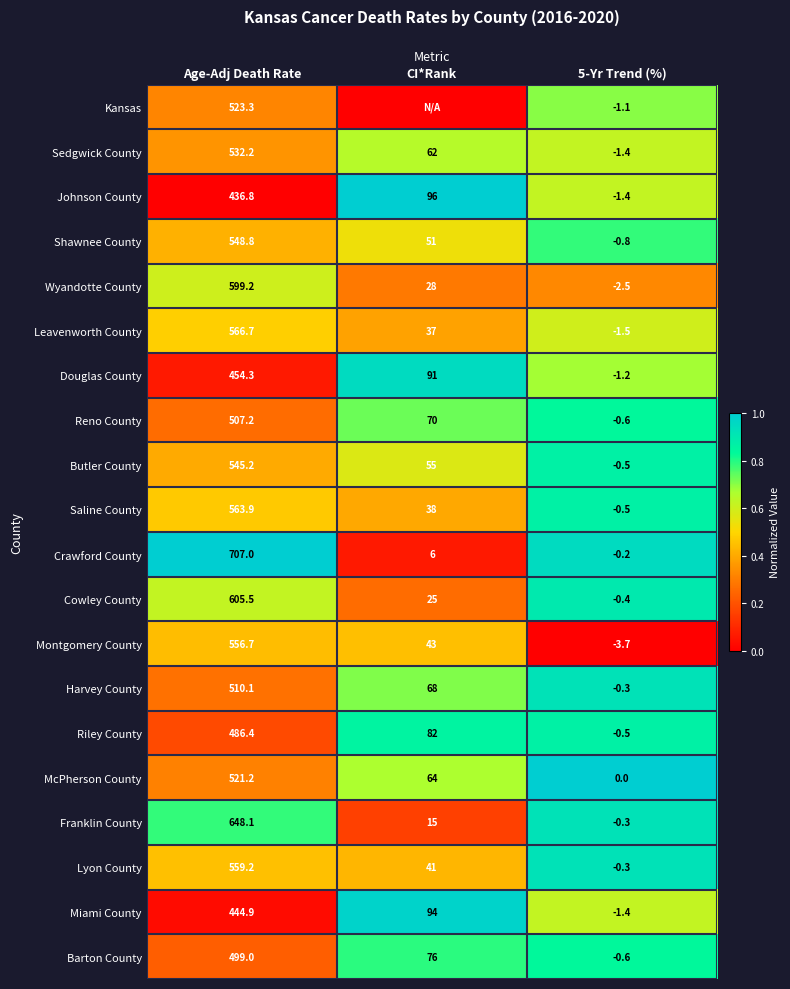

At which label does Harvey County first exceed 68?

Age-Adj Death Rate